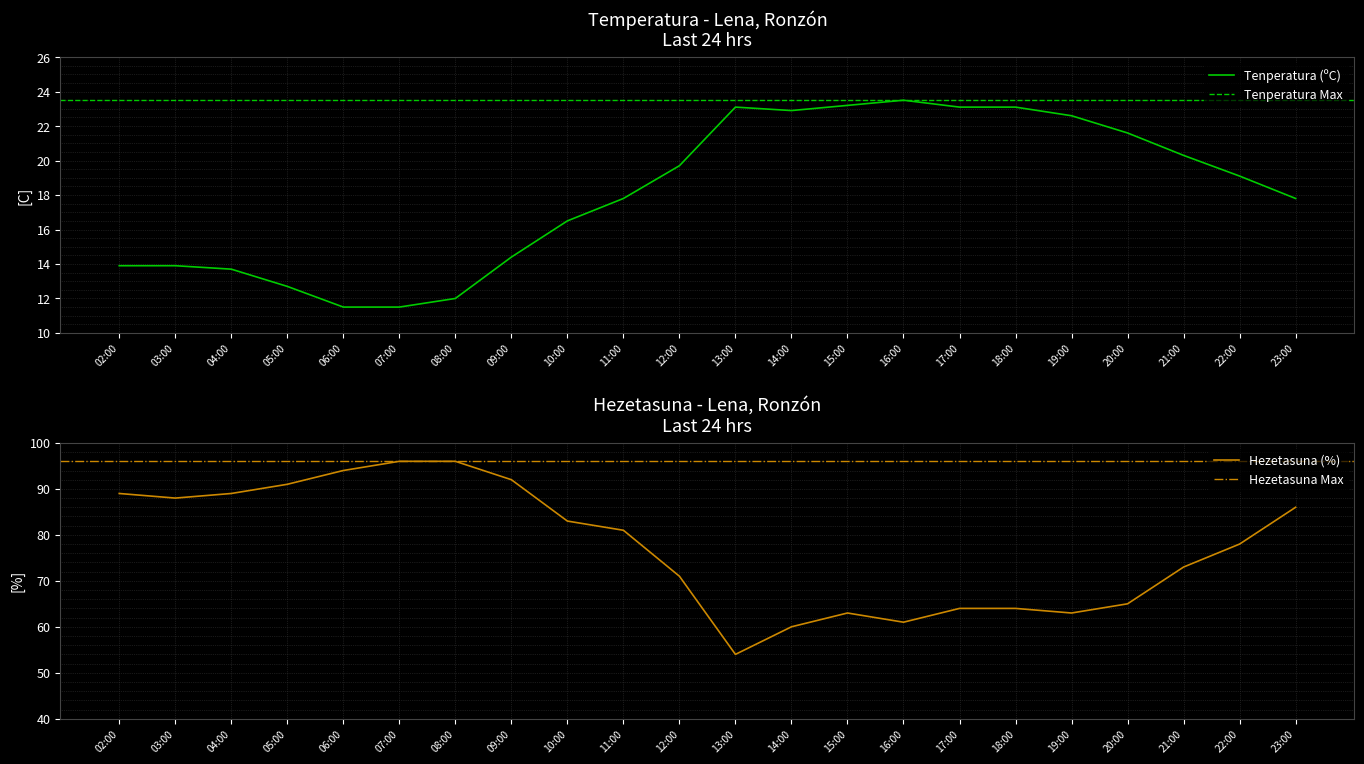

What is the maximum value for Hezetasuna (%)?

96